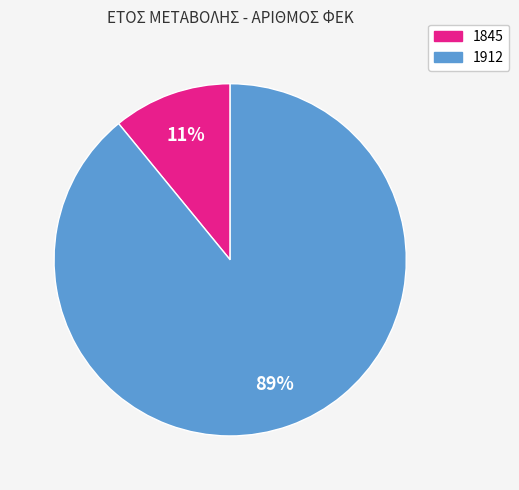

Do 1845 and 1912 together represent more than half of the pie?

Yes